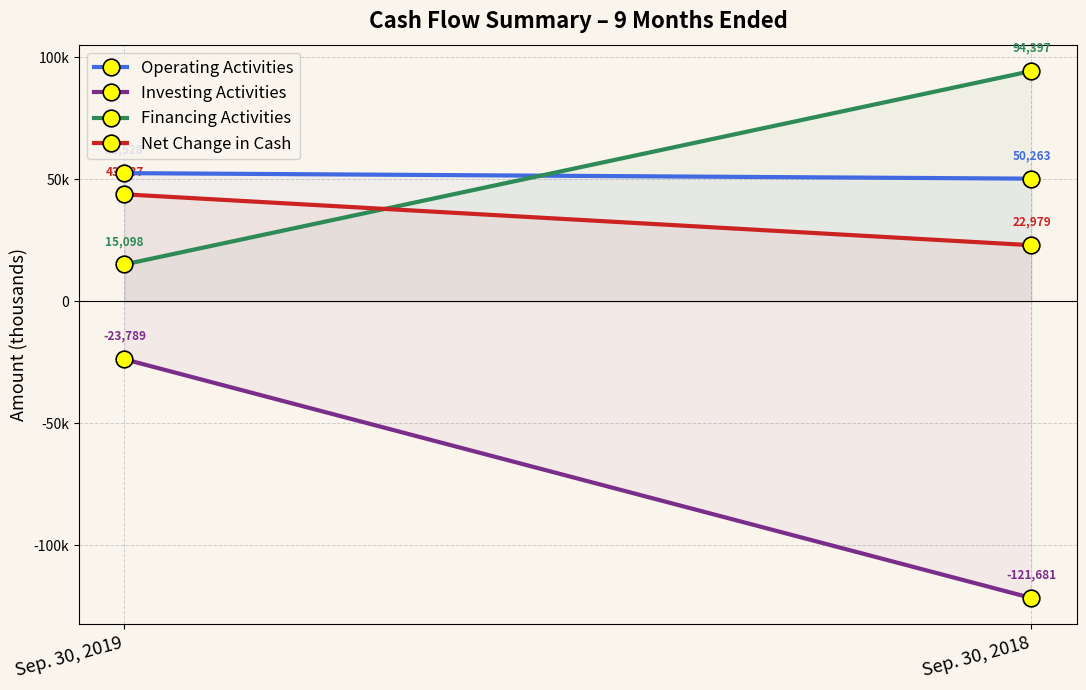

What is the value of the Financing Activities point at the 1st from the left?

15098